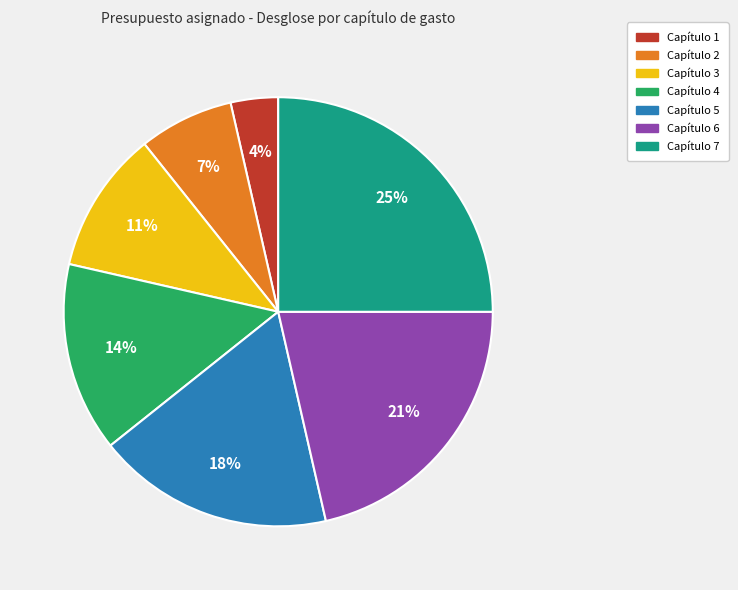

Is there any slice that represents more than half of the pie?

No